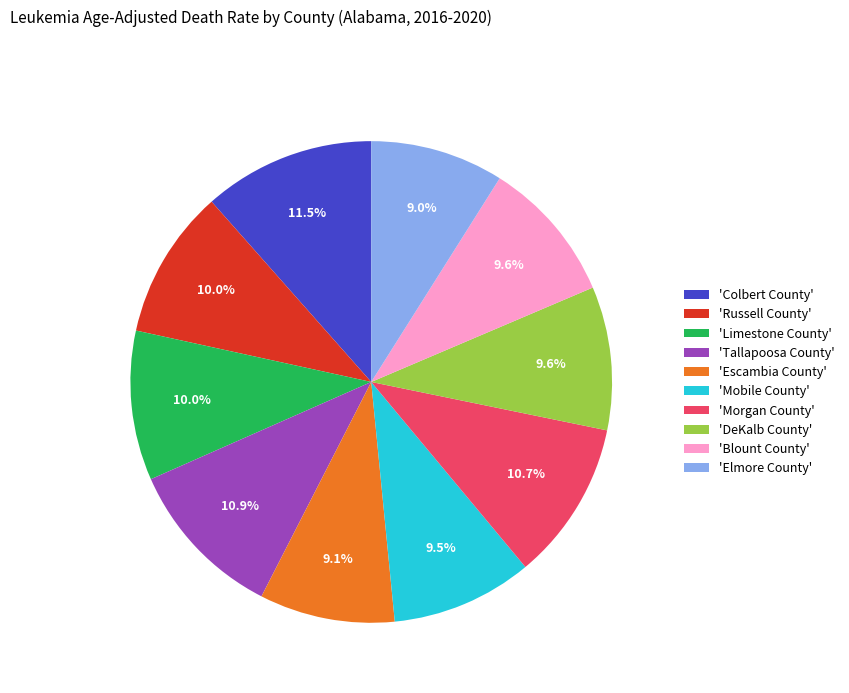

Which has a higher value, 'Elmore County' or 'Limestone County'?

'Limestone County'